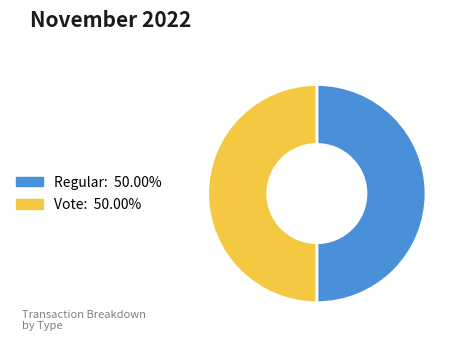

Is the sum of Regular: 50.00% and Vote: 50.00% greater than half?

Yes